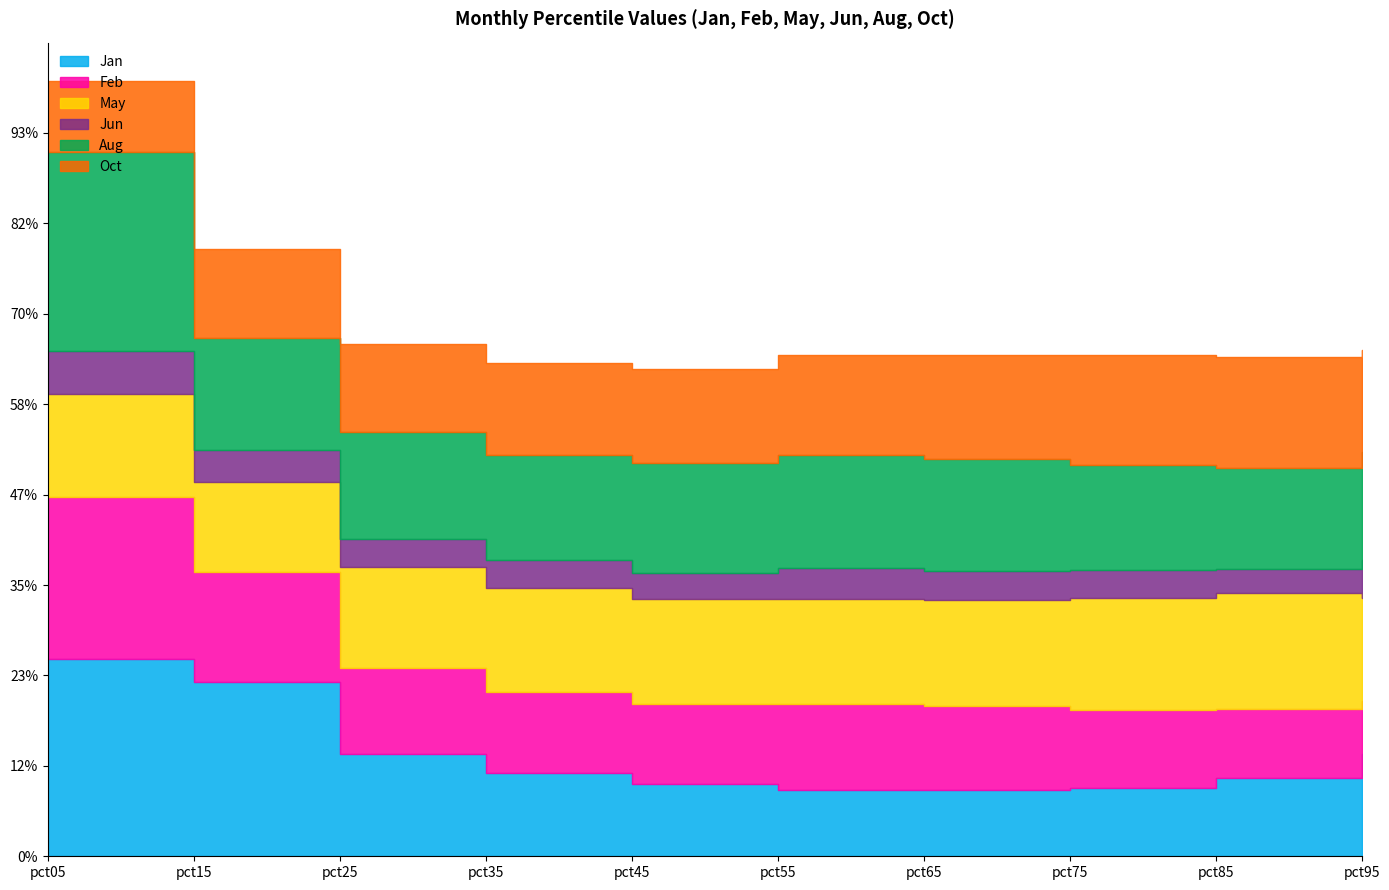

True or false: May and Jun intersect in this chart.

False